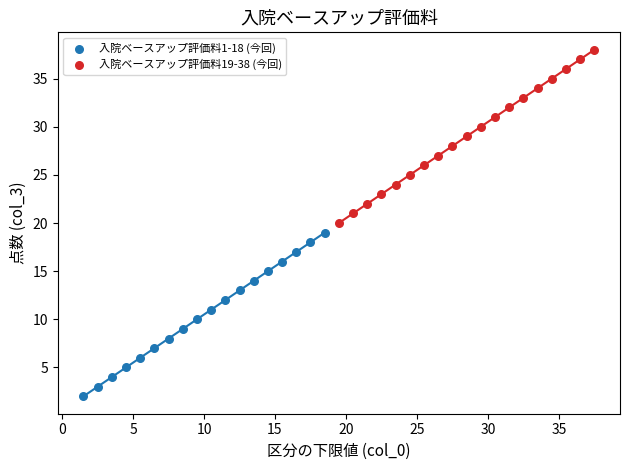

Which series contains the lowest Y value?

入院ベースアップ評価料1-18 (今回)